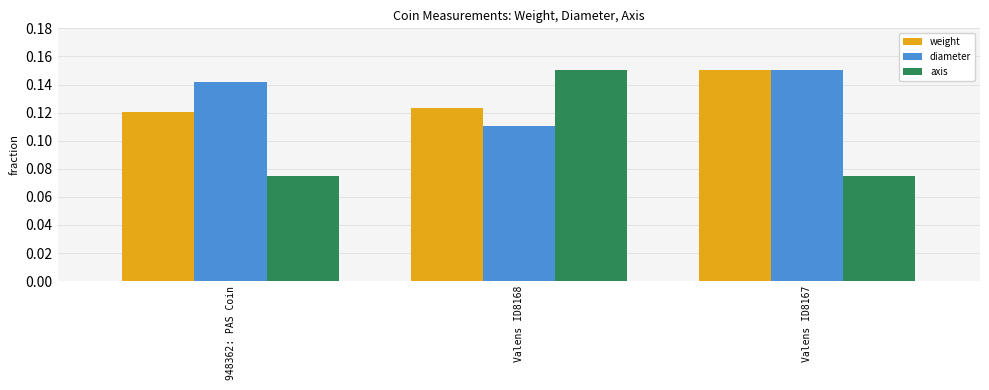

Which category has the highest value in the axis series?

Valens ID8168